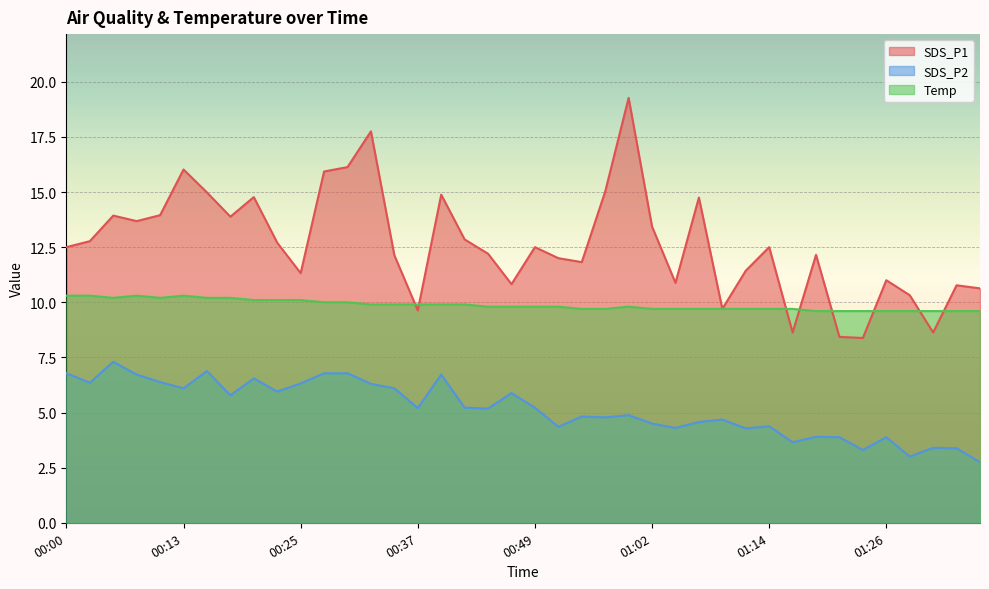

Is it true that Temp equals 10.2 at 00:10?

True